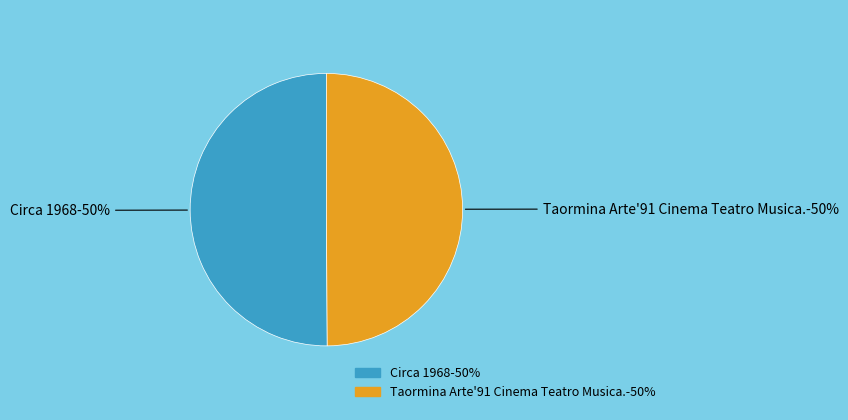

The Circa 1968 slice represents 50% of the pie. True or false?

True